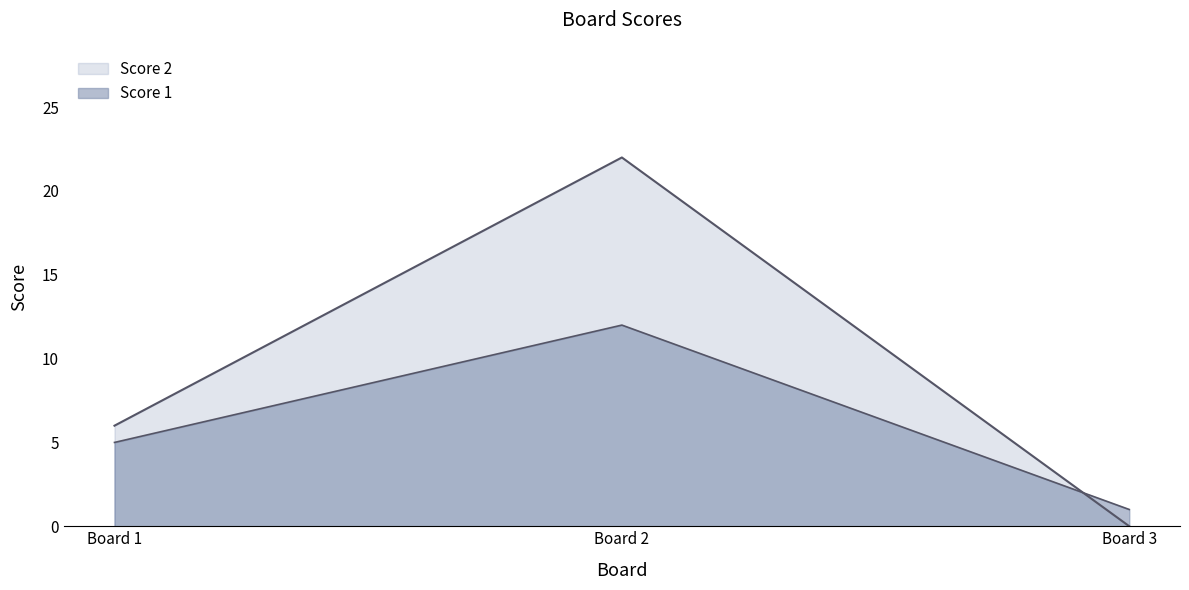

Reading left to right, extract all data points from this chart.

Score 1: 5	12	1
Score 2: 6	22	0